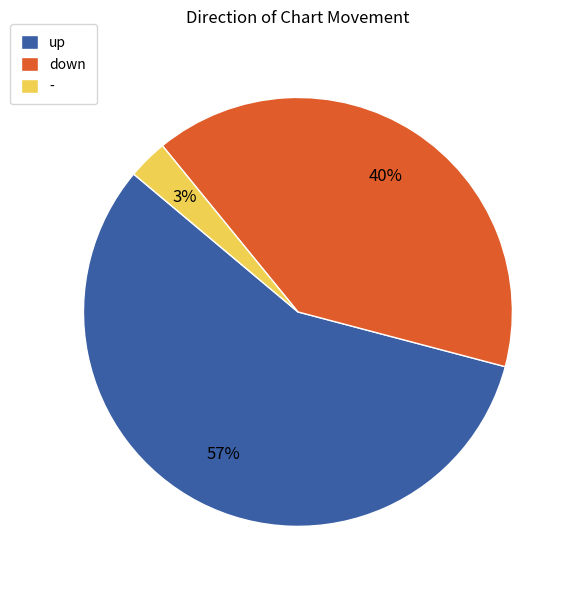

To the nearest percent, what is the combined percentage of - and up?

60%